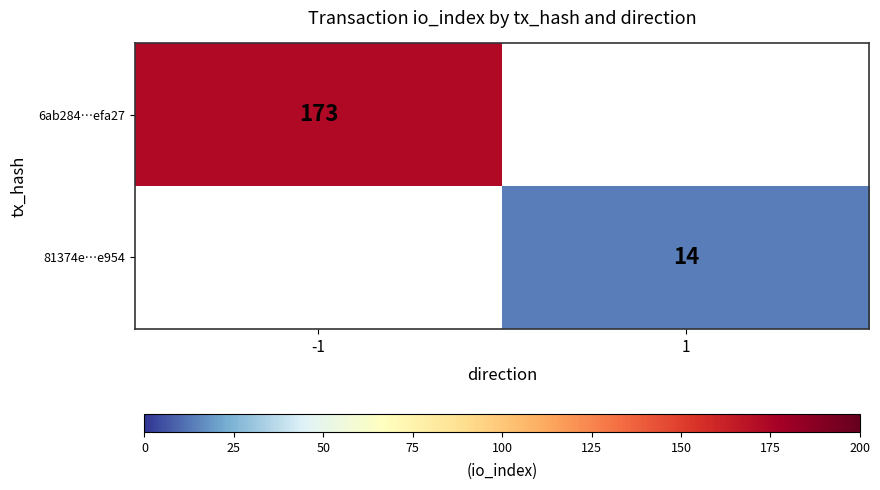

Is it true that 6ab284…efa27 equals 173 at -1?

True